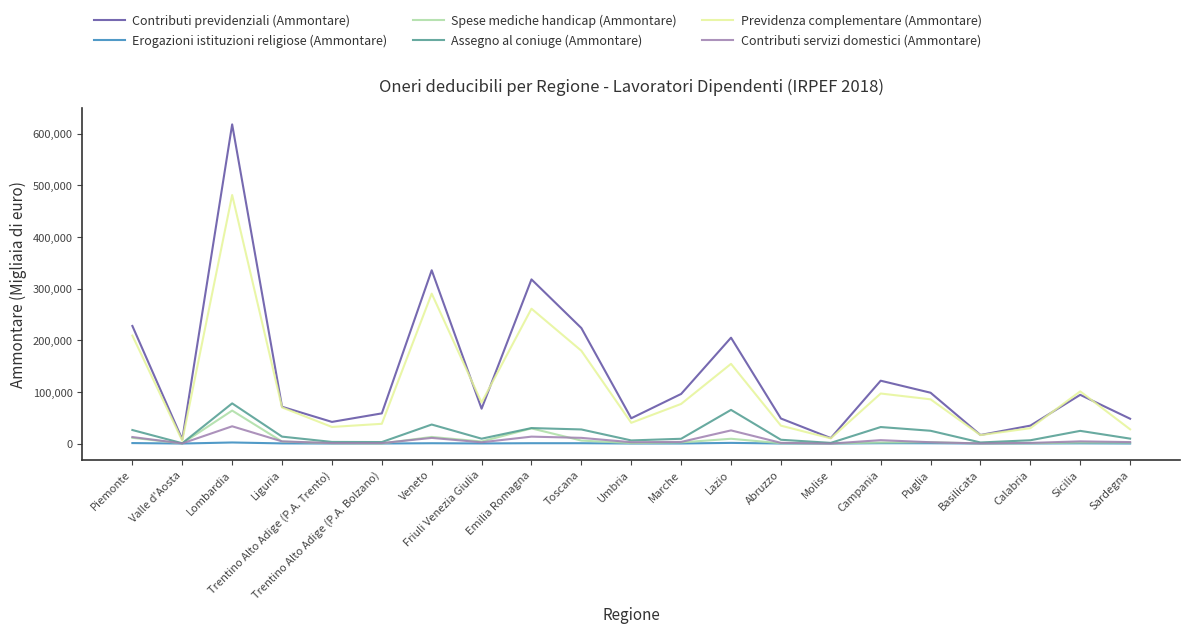

Is the value of Assegno al coniuge (Ammontare) at Veneto greater than the value of Spese mediche handicap (Ammontare) at Toscana?

Yes